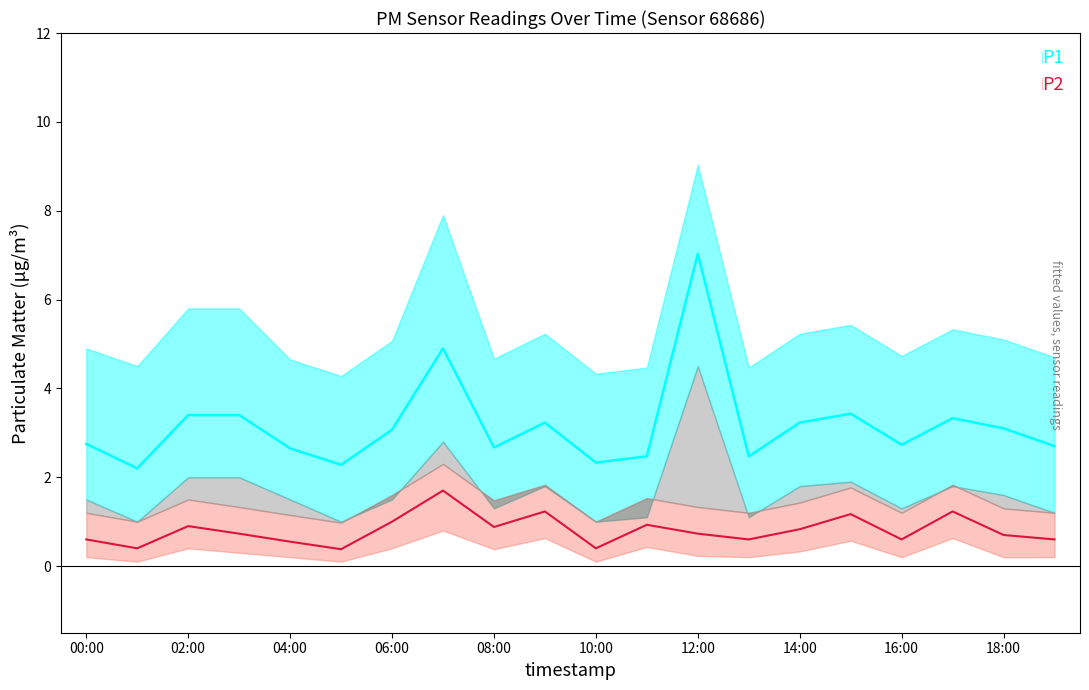

At which label does P2_upper reach its minimum?

05:00